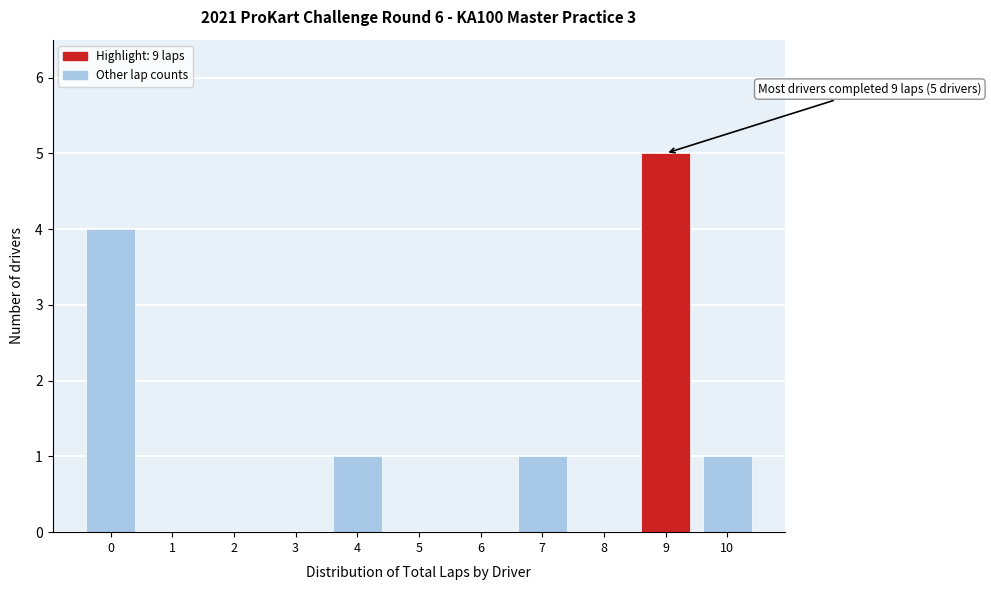

Over which range of the x-axis is the bar tallest?

8.5 to 9.5